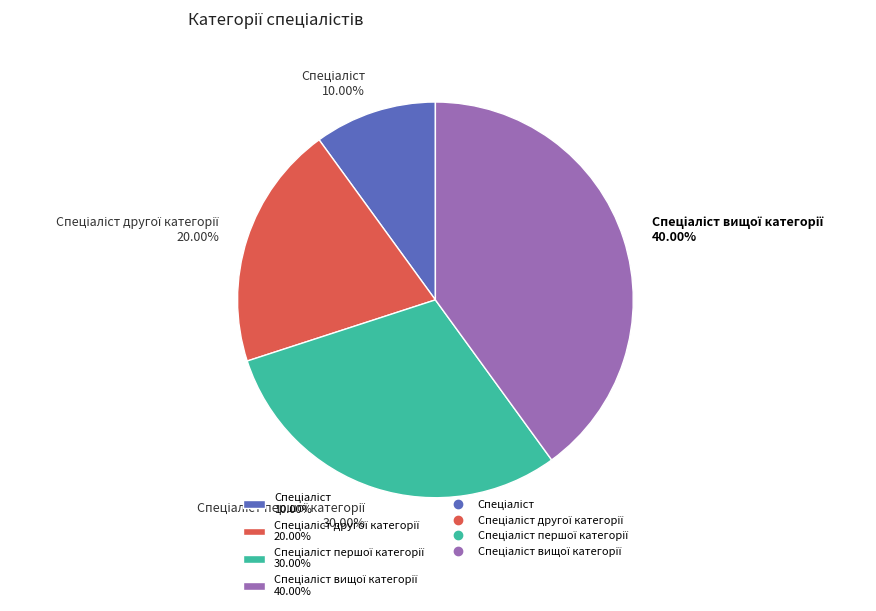

Count the number of slices in the pie.

4